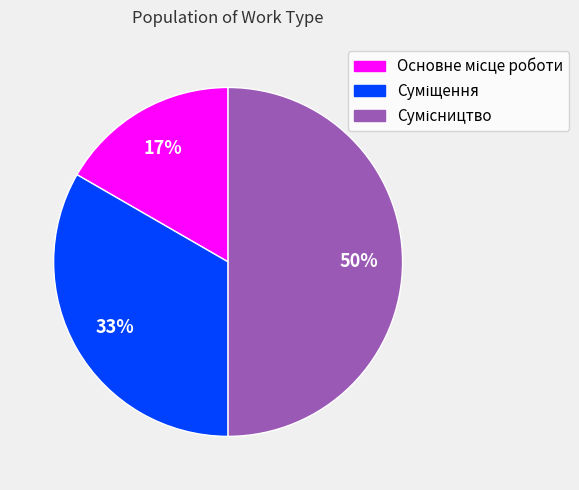

To the nearest percent, what is the difference between the largest and smallest slice percentages?

33%